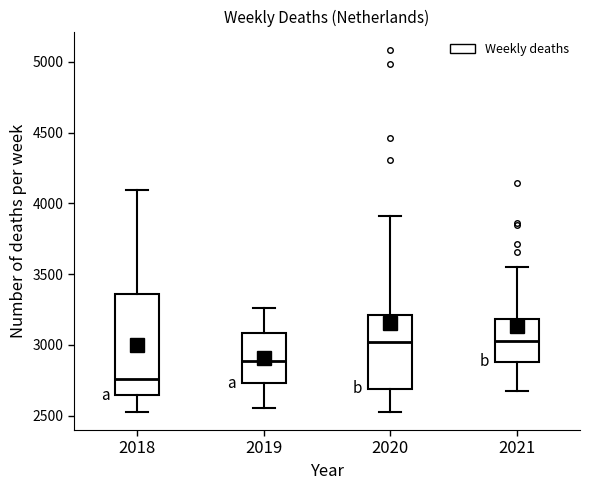

Reading left to right, read every box against the y-axis: the position of its median line, the range the box covers, and the ends of its whiskers. The values are not printed on the chart, so give them approximately, as read against the axis.

2018: median 2750, box 2650 to 3350, whiskers 2550 to 4100
2019: median 2900, box 2750 to 3100, whiskers 2550 to 3250
2020: median 3000, box 2700 to 3200, whiskers 2550 to 3900
2021: median 3050, box 2900 to 3200, whiskers 2650 to 3550